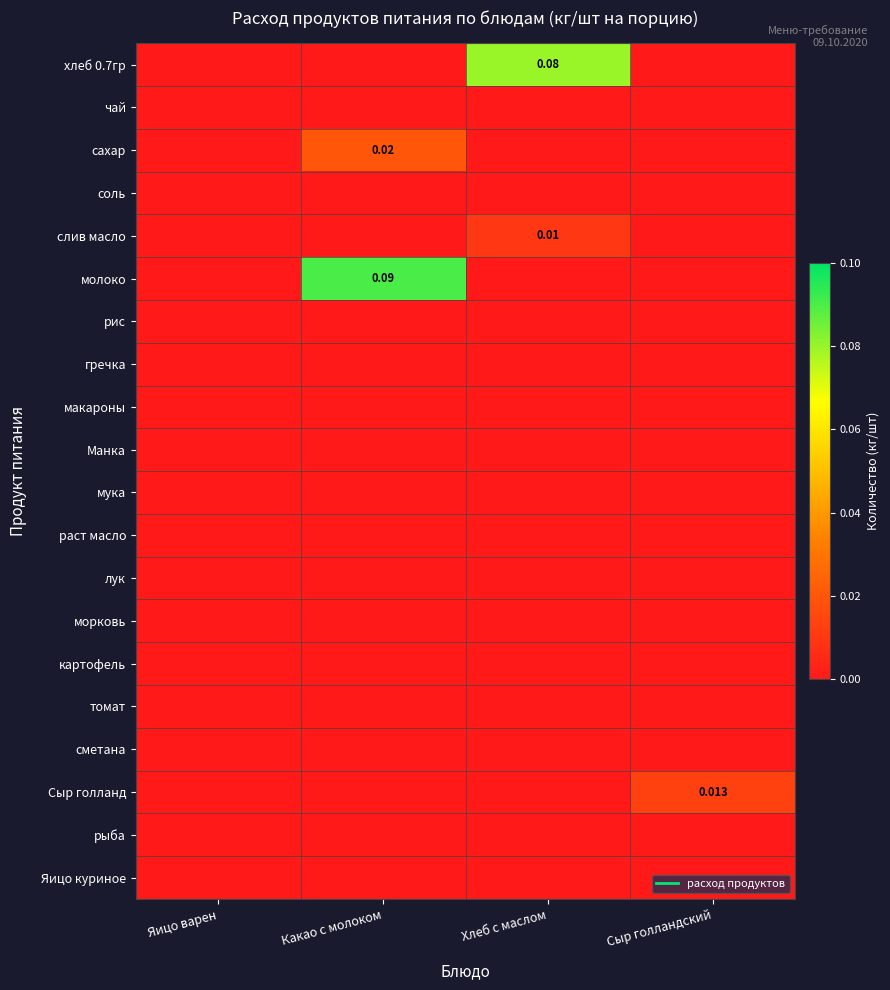

The value of рис at Сыр голландский is 0.0. True or false?

True